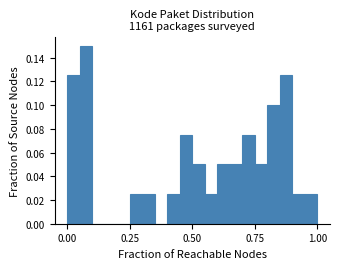

Read against the x-axis, roughly where is the centre of the tallest bar?

0.10